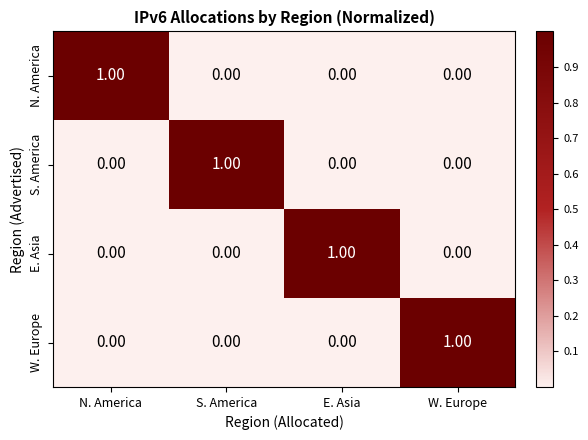

Count the number of categories in the chart.

4